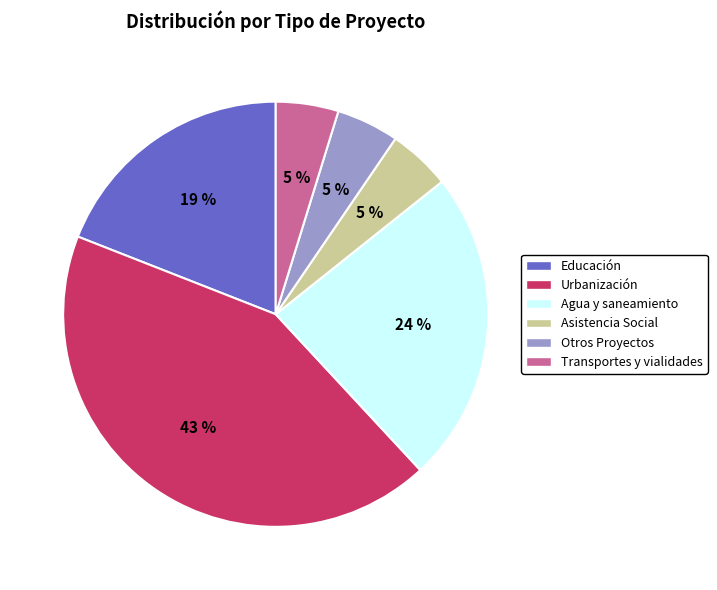

To the nearest percent, what percentage of the pie is Asistencia Social?

5%